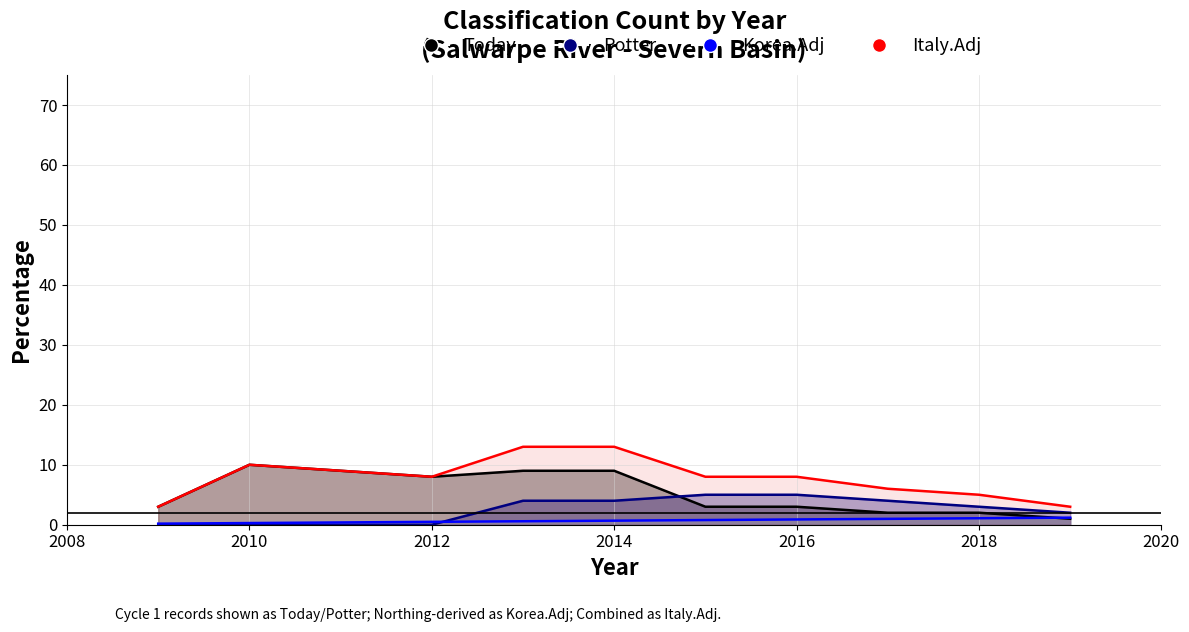

Where is the first local maximum for Today?

2010